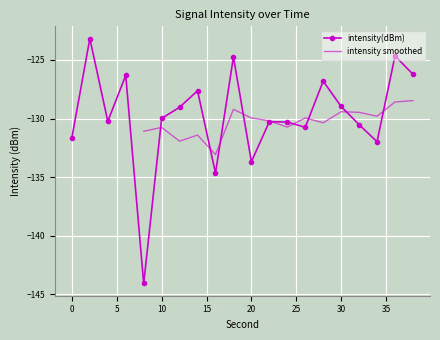

What is the value of the 12th point from the left?

-130.3